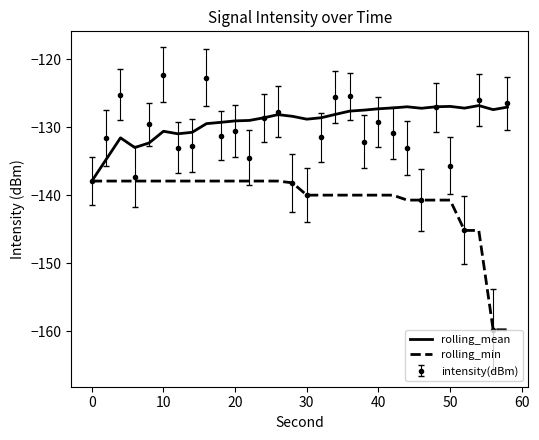

Which series has the widest spread of values?

intensity(dBm)